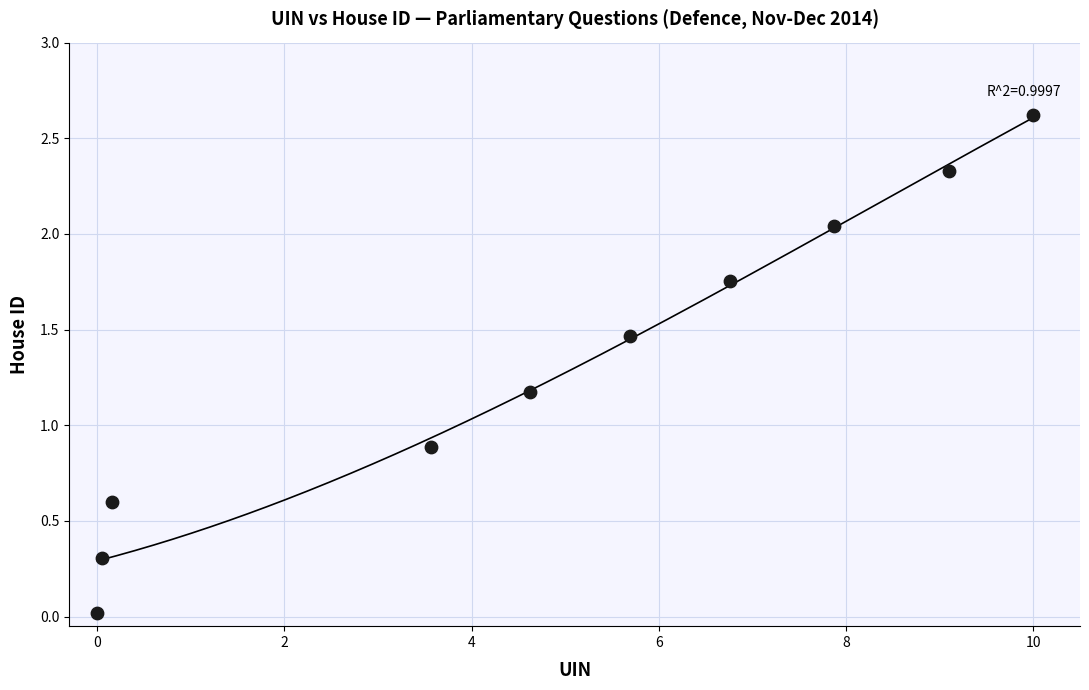

What is the average X value?

4.8